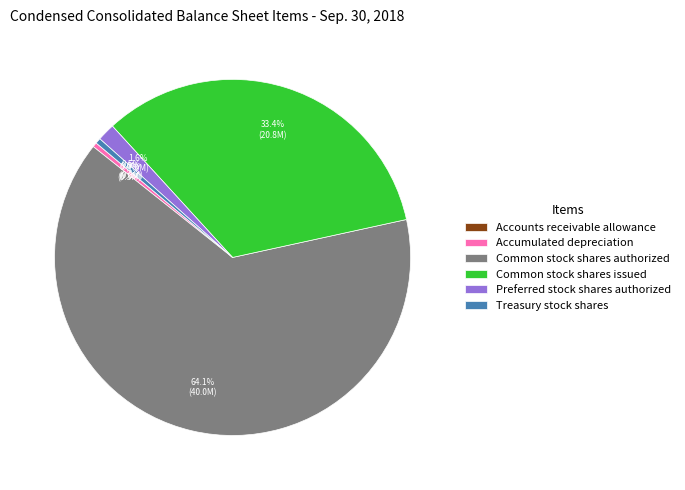

Which slice represents more than half of the pie?

Common stock shares authorized